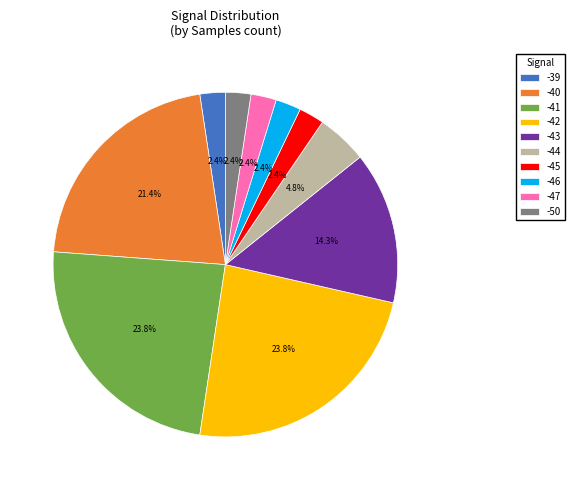

To the nearest percent, what portion does -41 represent?

24%